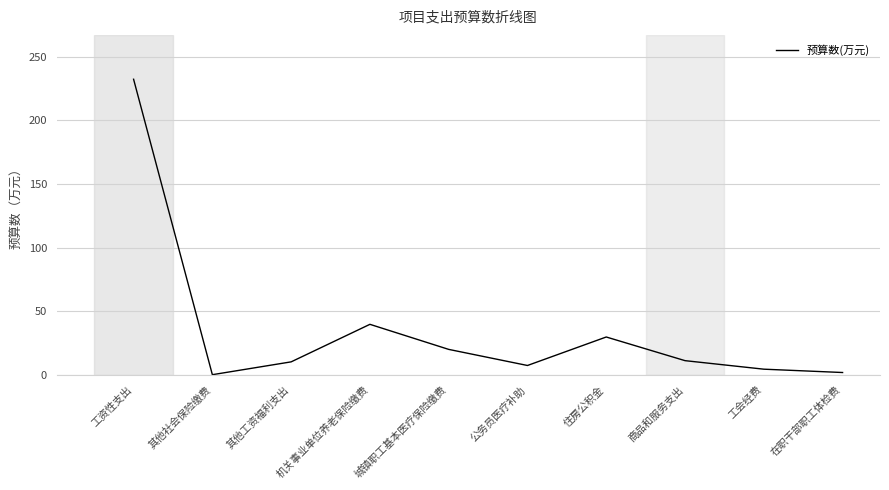

Does the chart display data point markers on the line(s)?

No